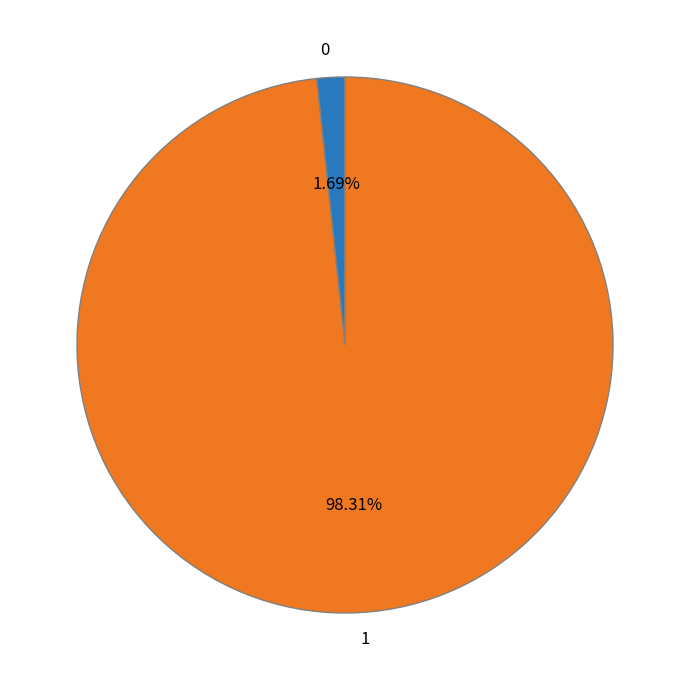

To the nearest percent, what portion does 0 represent?

2%